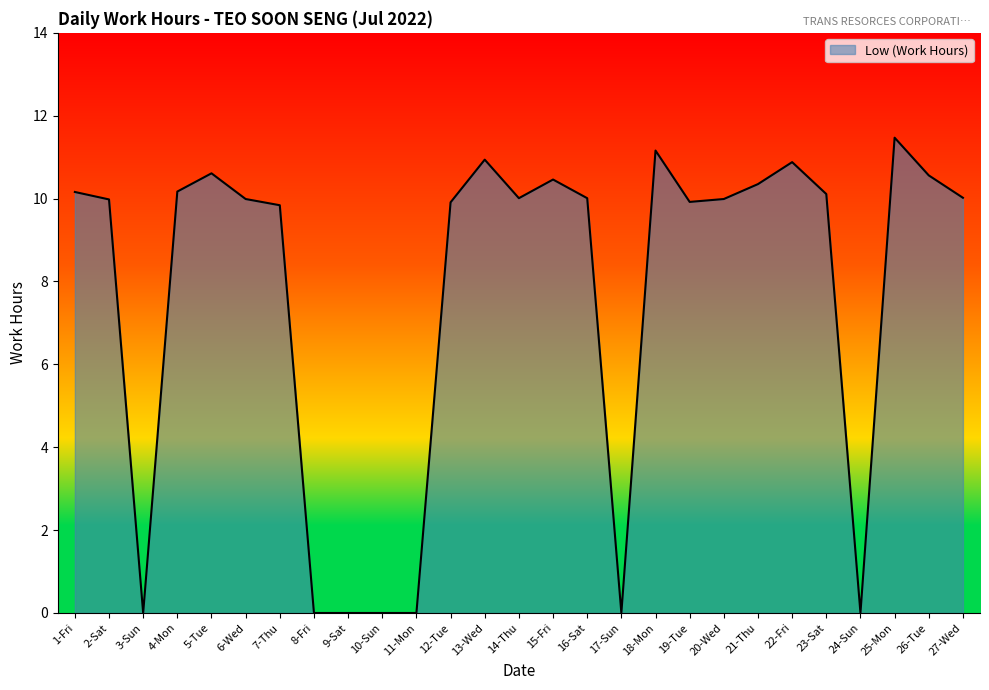

Is it true that the value at 3-Sun is 7.5?

False